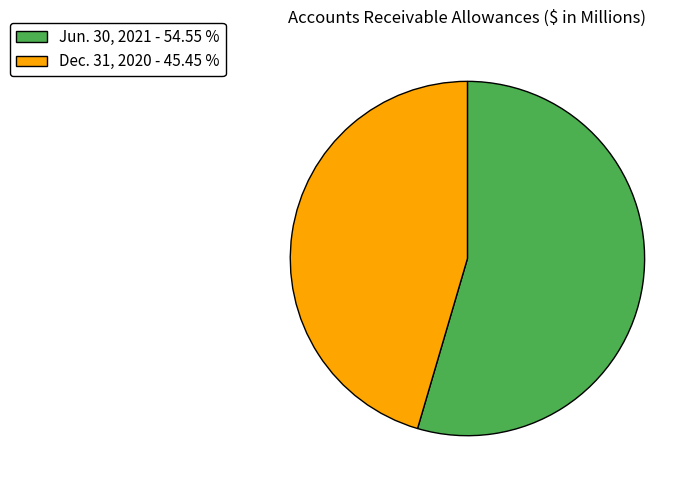

Is there any slice that represents more than half of the pie?

Yes